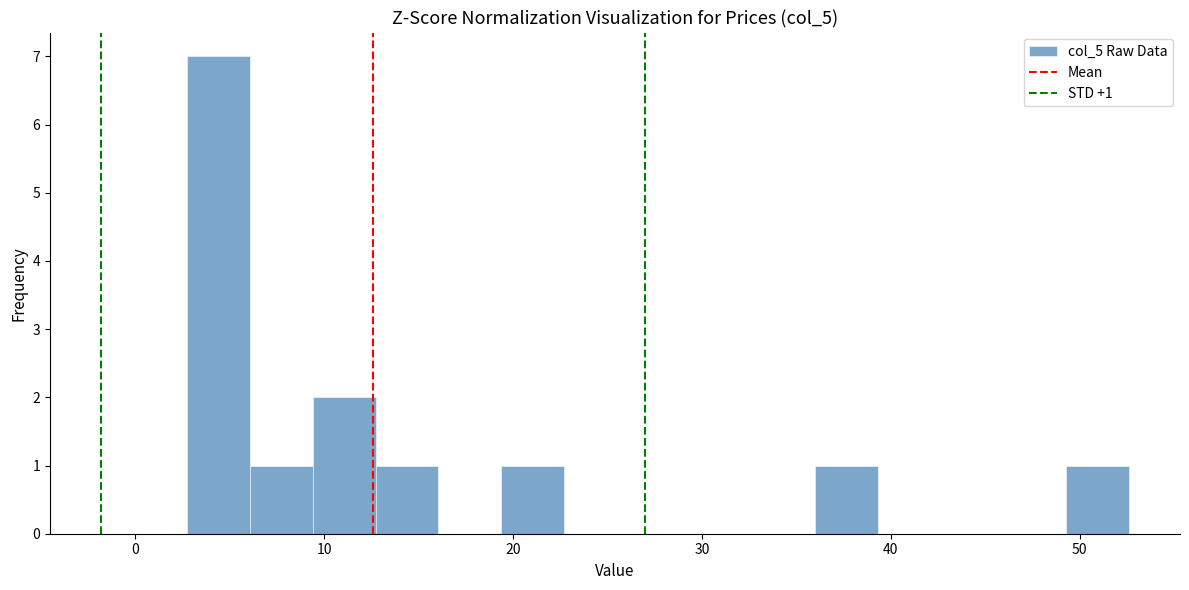

Around what value on the x-axis is the tallest bar? Give the approximate position of its centre, as read against the axis.

4